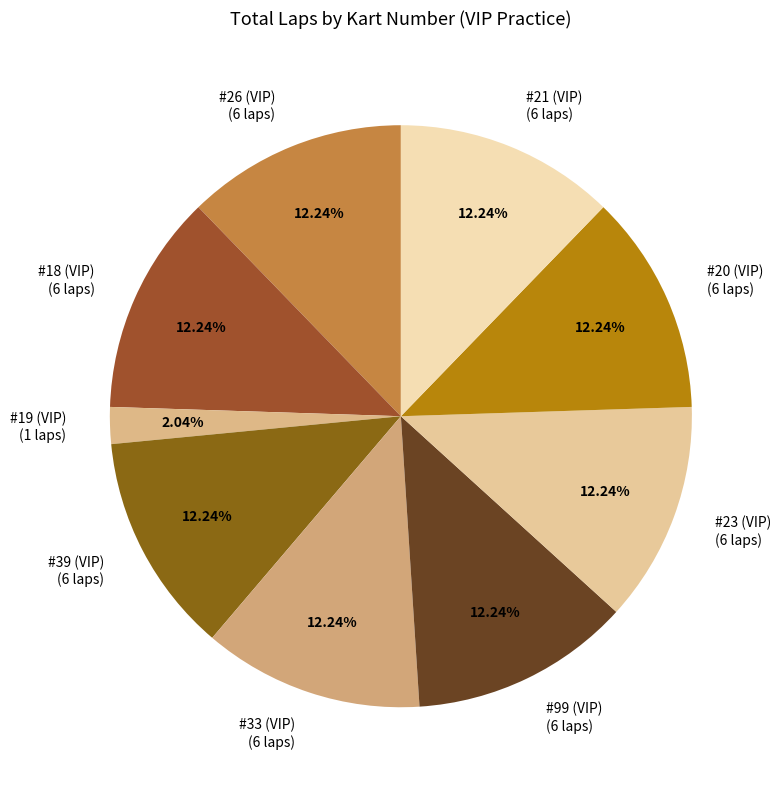

Does #21 (VIP) represent more than half of the total?

No